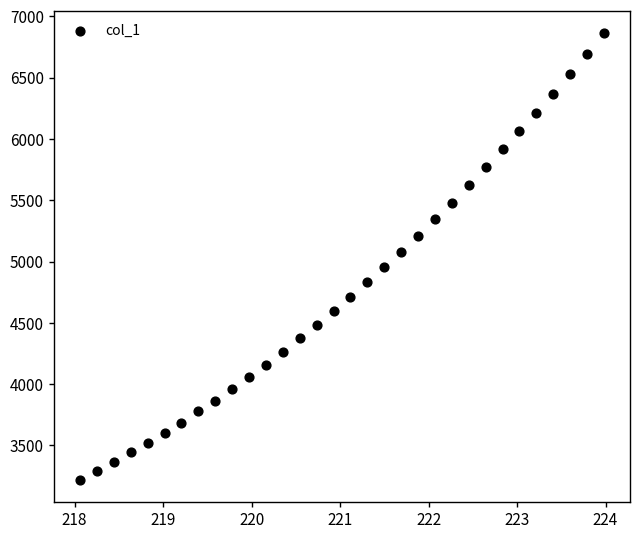

What is the range of X values (max minus min)?

5.9